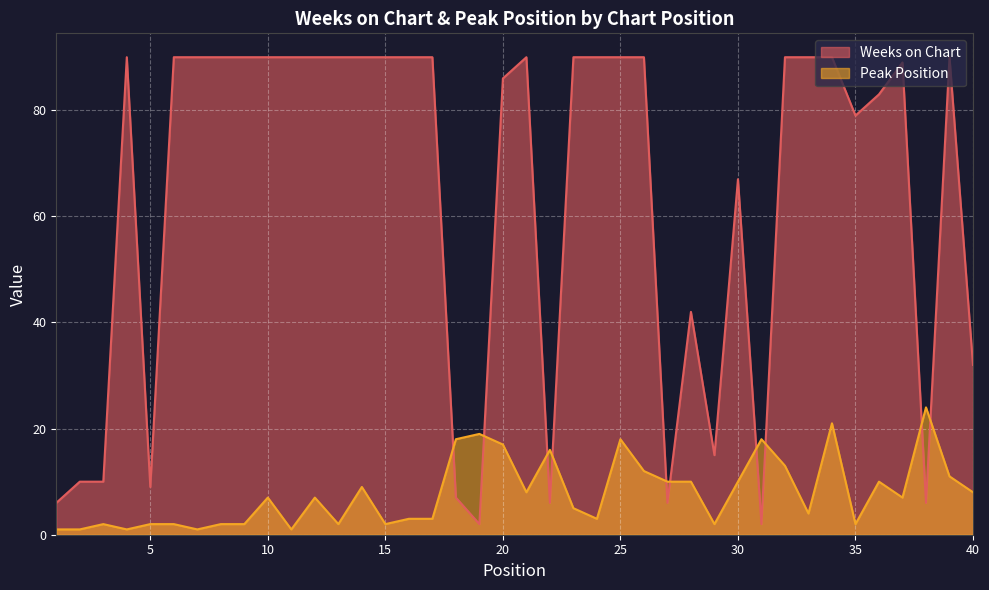

What are all the series names shown in the legend?

Weeks on Chart, Peak Position